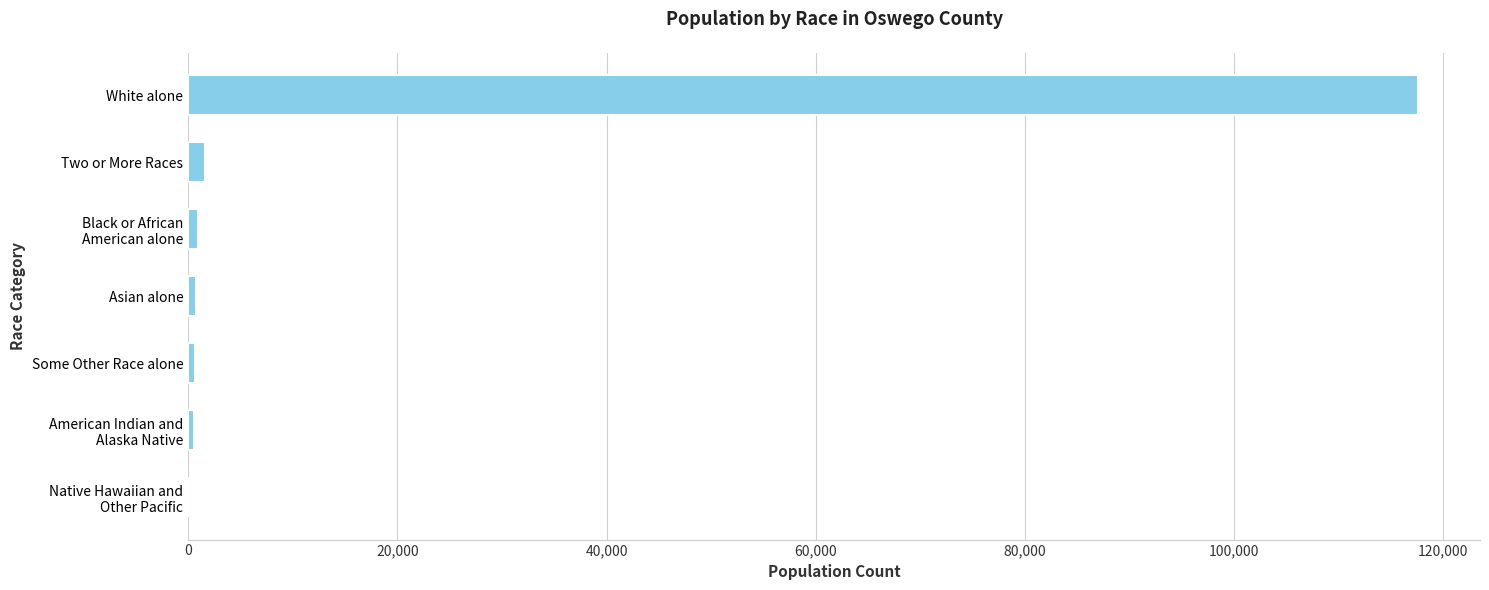

What is the sum of all values?

122109